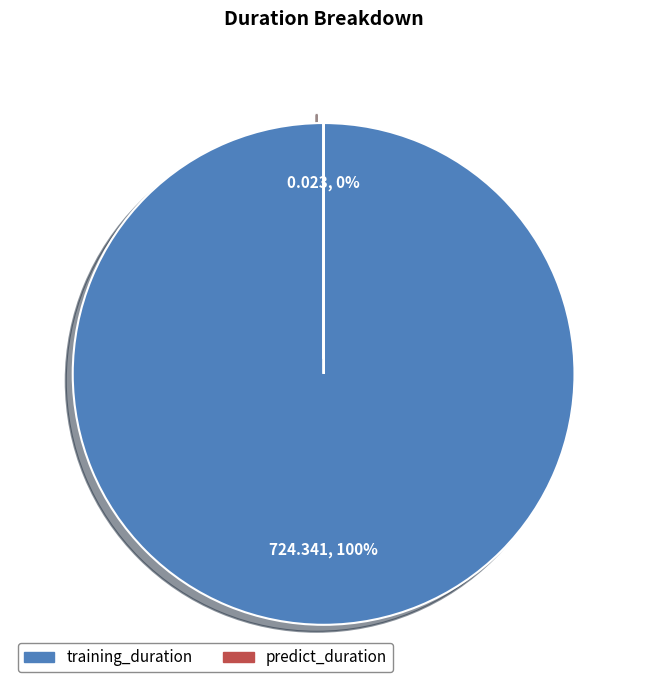

To the nearest percent, what portion does training_duration represent?

100%